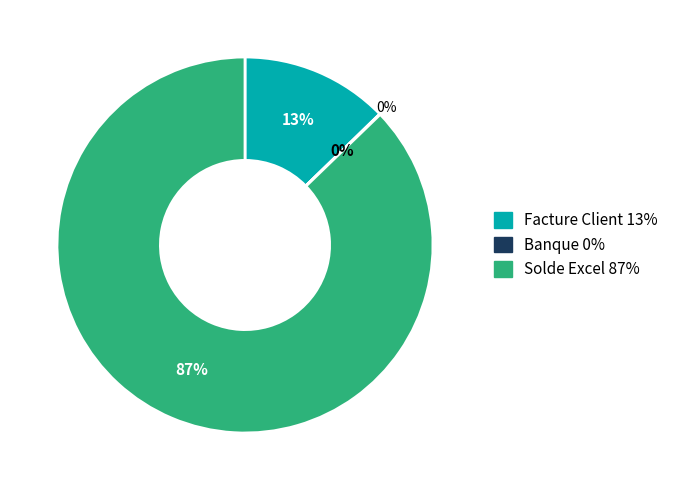

To the nearest percent, what percentage of the pie is Solde Excel?

87%